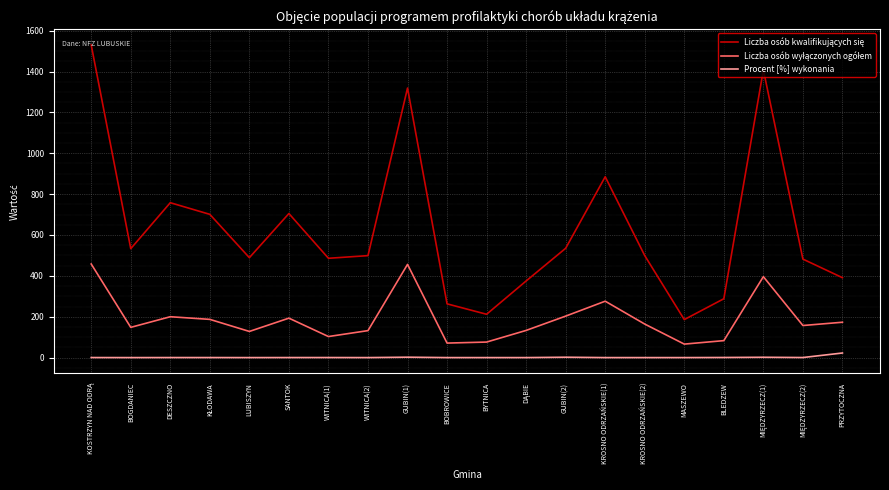

What is the difference between the highest and lowest values at KROSNO ODRZAŃSKIE(1)?

885.0